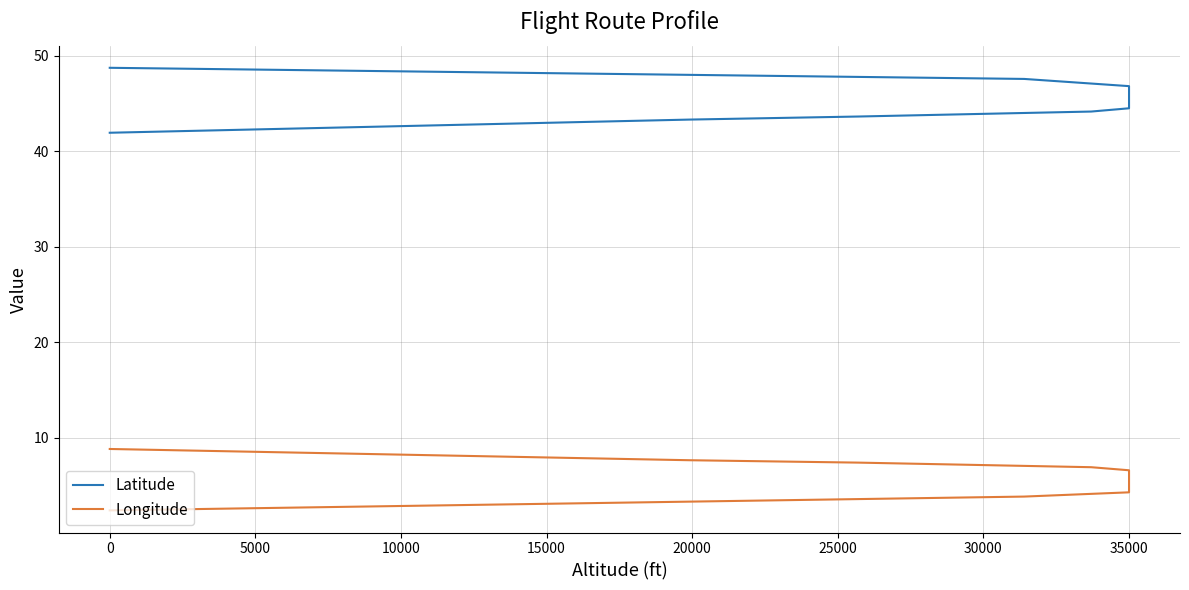

True or false: Latitude has more than 1 interior local peaks.

False